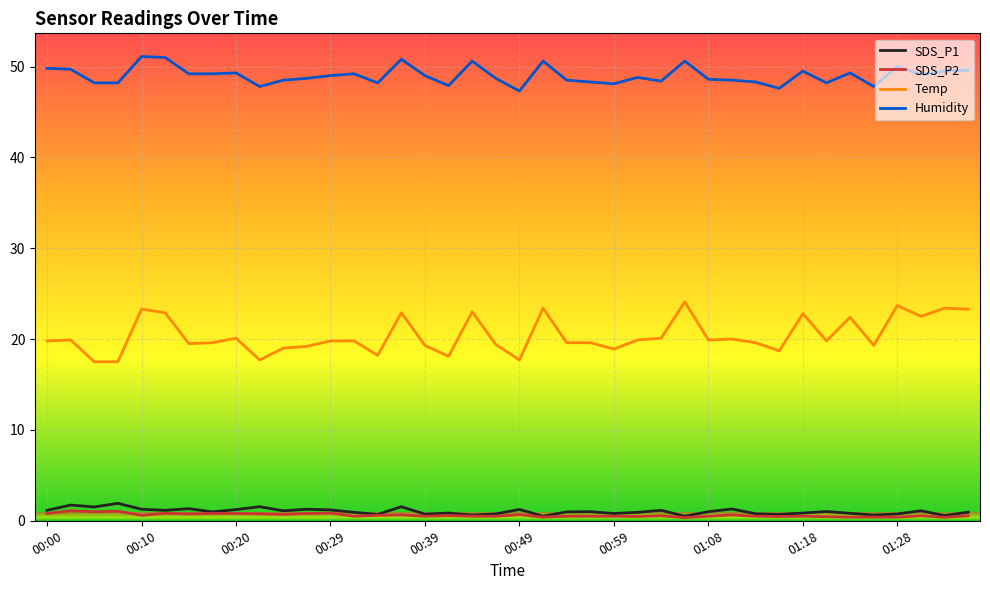

What is the lowest value of the Humidity series?

47.3